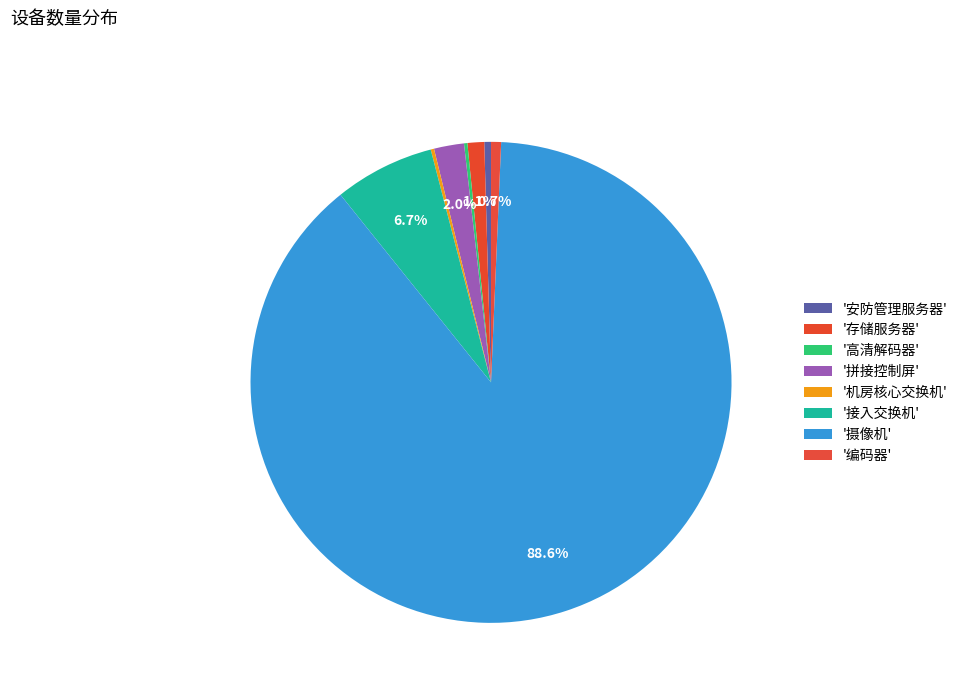

How many segments does this pie chart have?

8